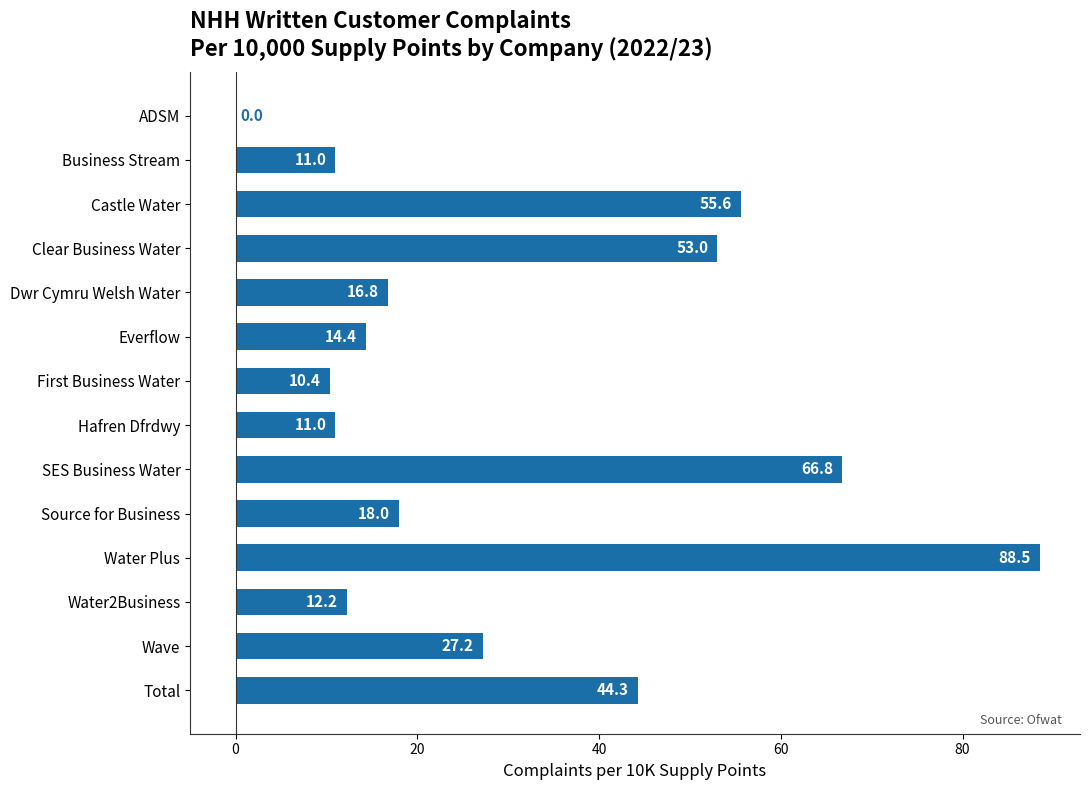

The chart shows a value of 11.0 at Source for Business. True or false?

False